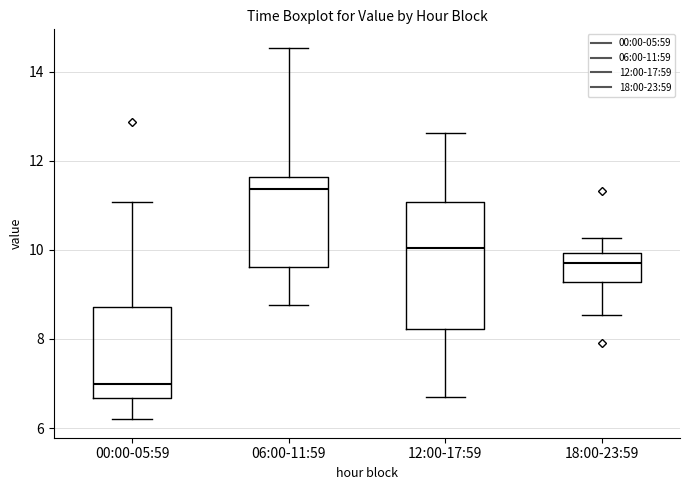

Reading left to right, transcribe this box plot: for each box, give where its median line is, the range the box spans, and where its two whiskers end, as read against the y-axis. The values are not printed on the chart, so give them approximately, as read against the axis.

00:00-05:59: median 7.0, box 6.6 to 8.8, whiskers 6.2 to 11.0
06:00-11:59: median 11.4, box 9.6 to 11.6, whiskers 8.8 to 14.6
12:00-17:59: median 10.0, box 8.2 to 11.0, whiskers 6.8 to 12.6
18:00-23:59: median 9.8, box 9.2 to 10.0, whiskers 8.6 to 10.2